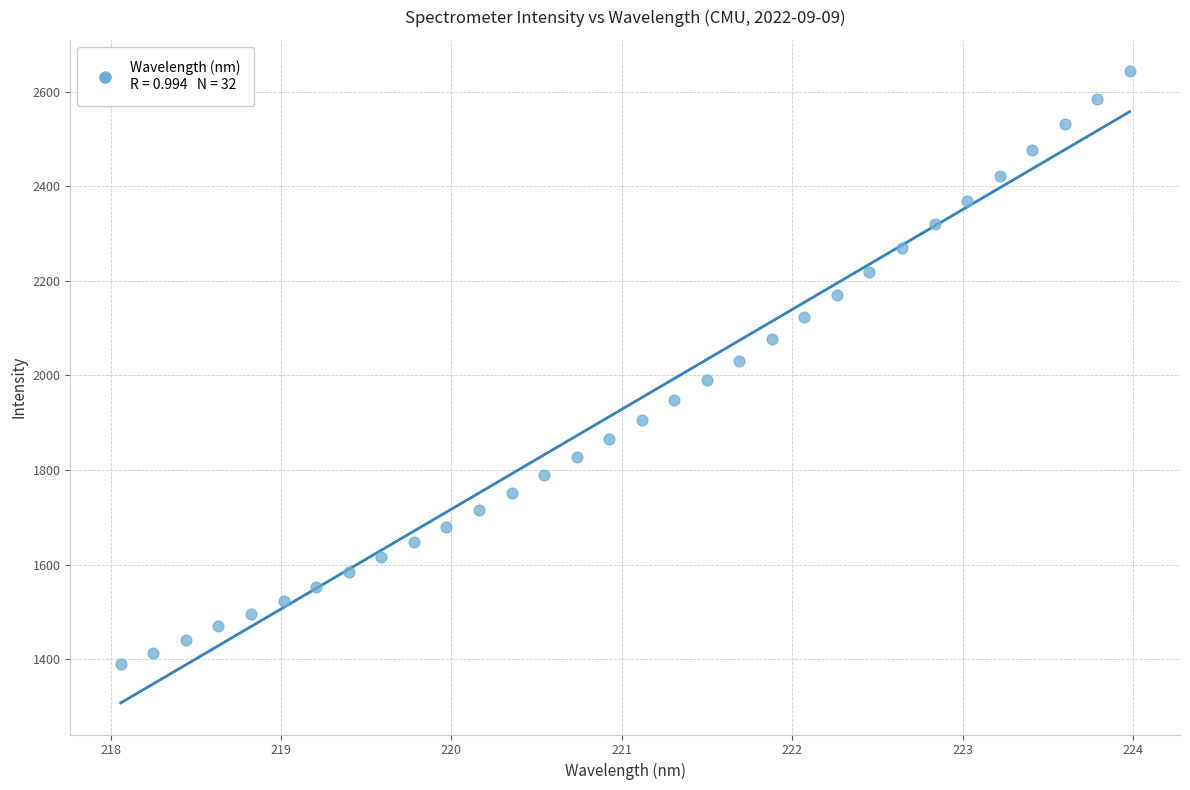

What is the range of X values (max minus min)?

5.9